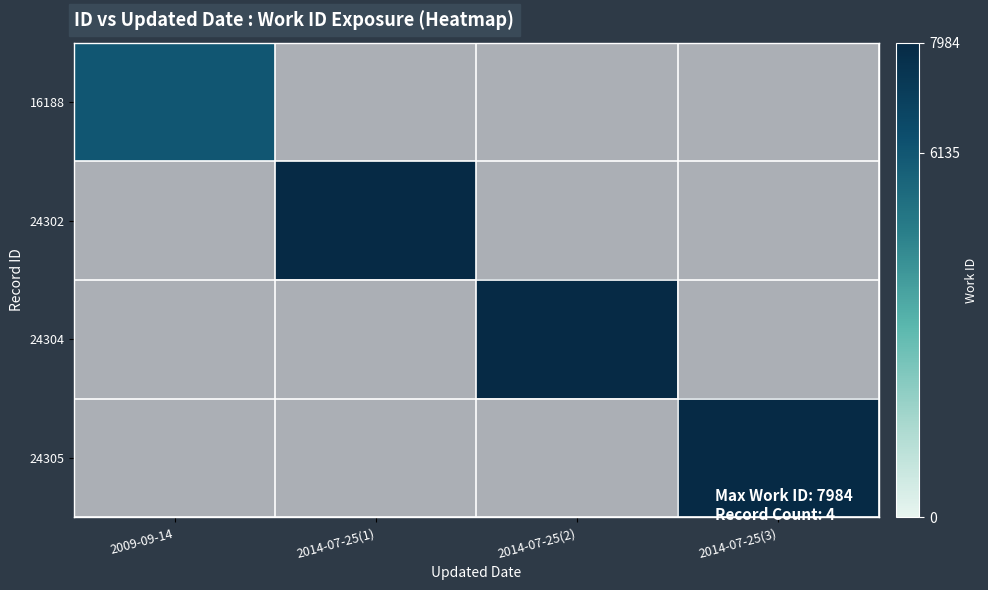

How many data points does each series have?

4